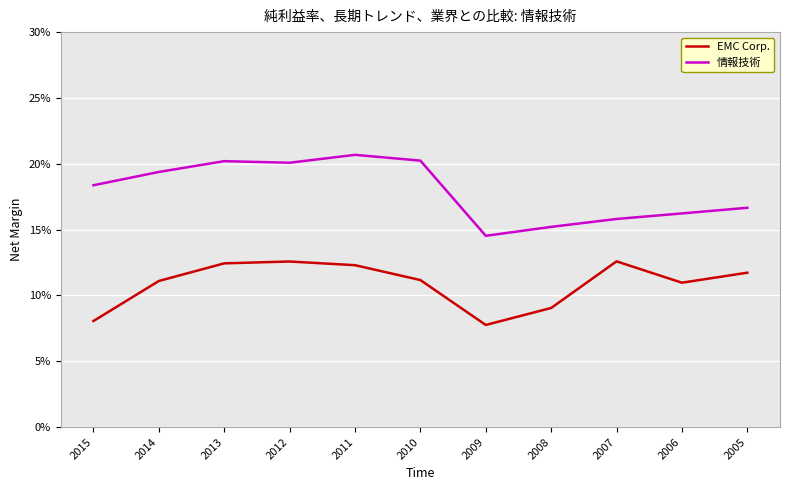

How many interior local peaks does the EMC Corp. series have?

2